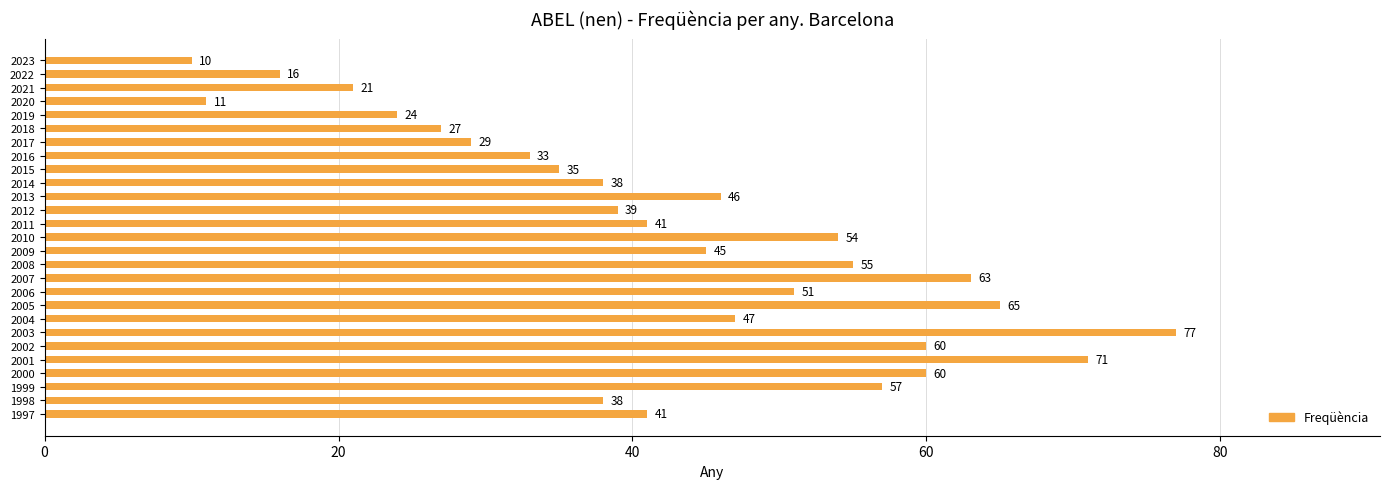

Reading top to bottom, extract all data points from this chart.

2023=10	2022=16	2021=21	2020=11	2019=24	2018=27	2017=29	2016=33	2015=35	2014=38	2013=46	2012=39	2011=41	2010=54	2009=45	2008=55	2007=63	2006=51	2005=65	2004=47	2003=77	2002=60	2001=71	2000=60	1999=57	1998=38	1997=41